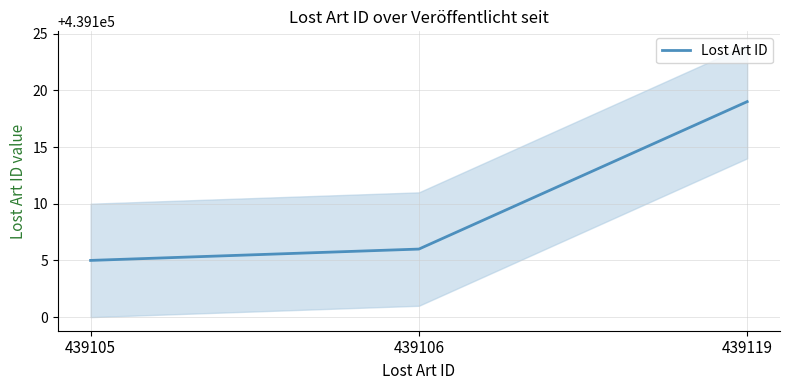

Reading right to left, extract all data points from this chart.

439119	439106	439105